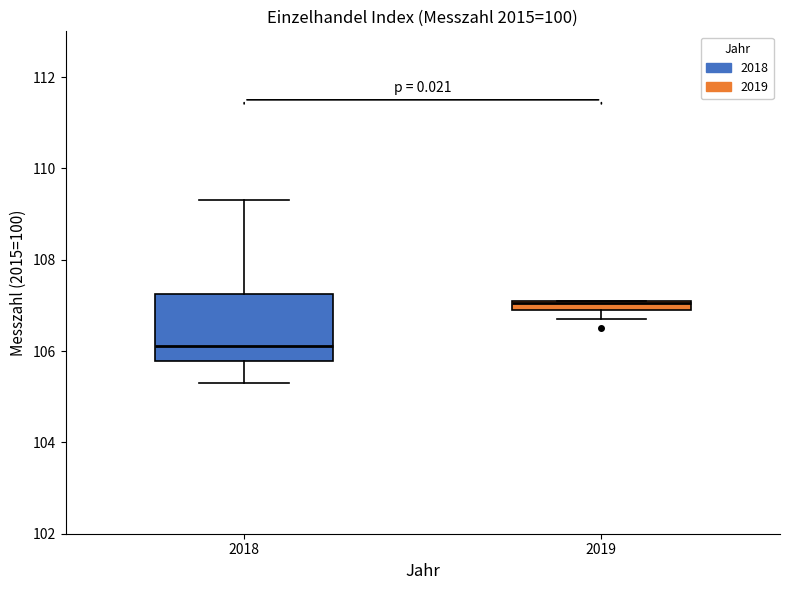

Which box is the tallest, from its lower edge to its upper edge?

2018